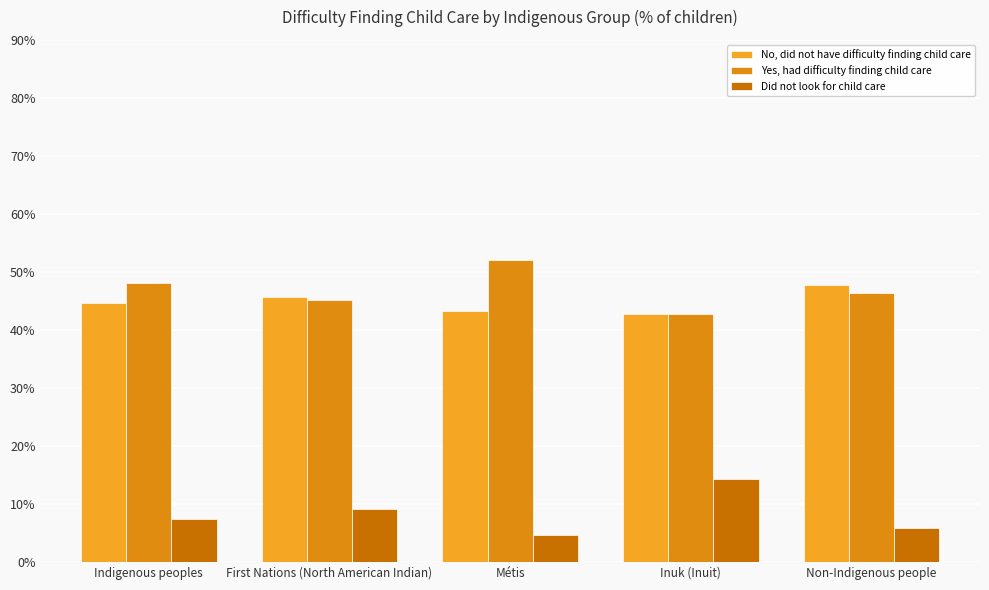

How many bars are there in each group?

3